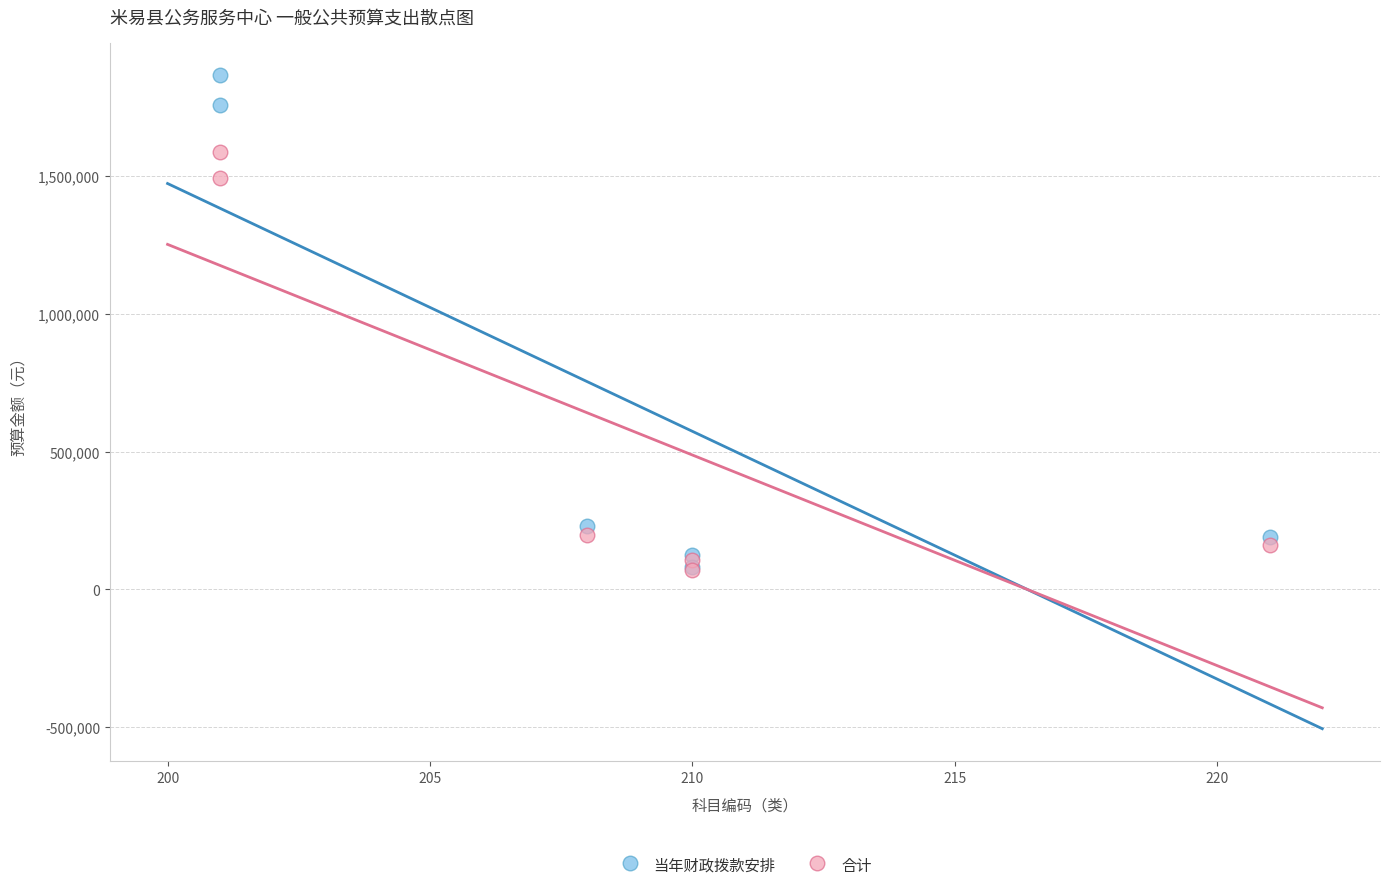

In the 合计 series, what Y value is closest to 827863?

196794.7